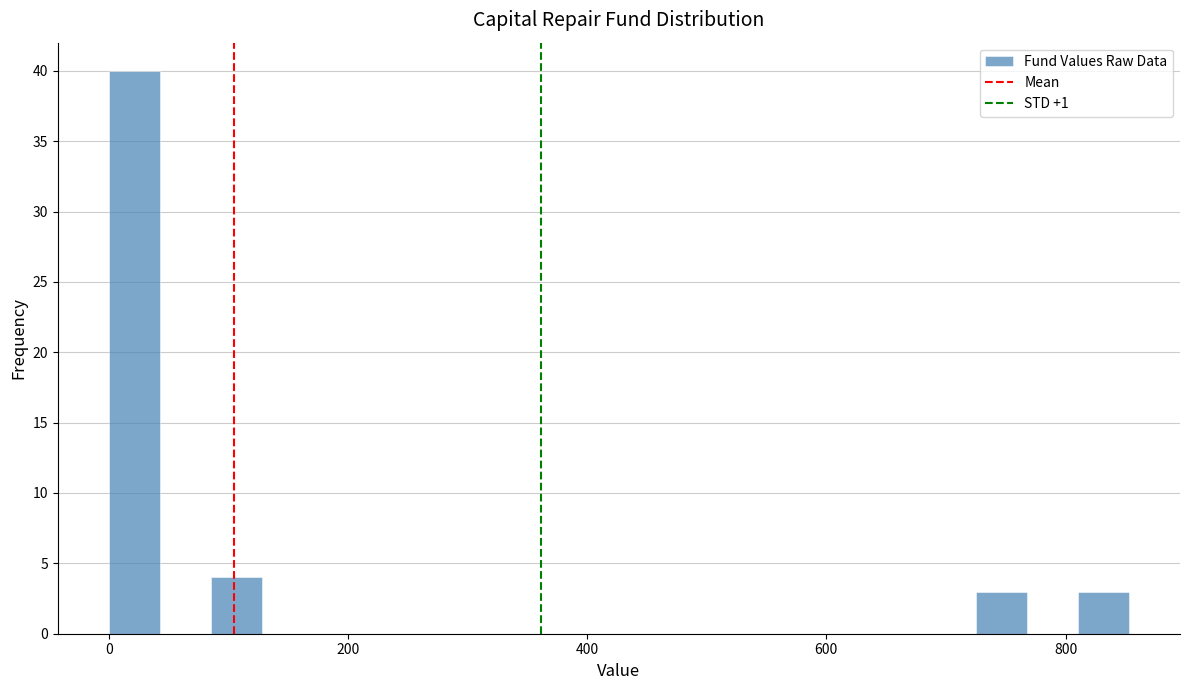

Read against the x-axis, roughly where is the centre of the tallest bar?

20